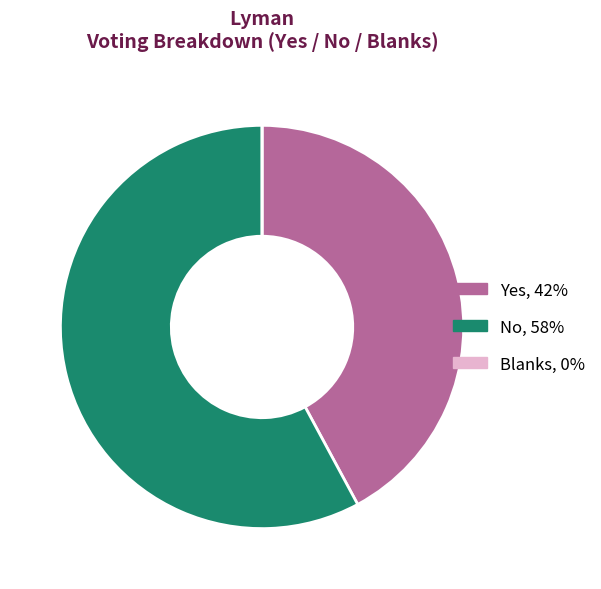

True or false: Yes, 42% accounts for 56% of the total.

False